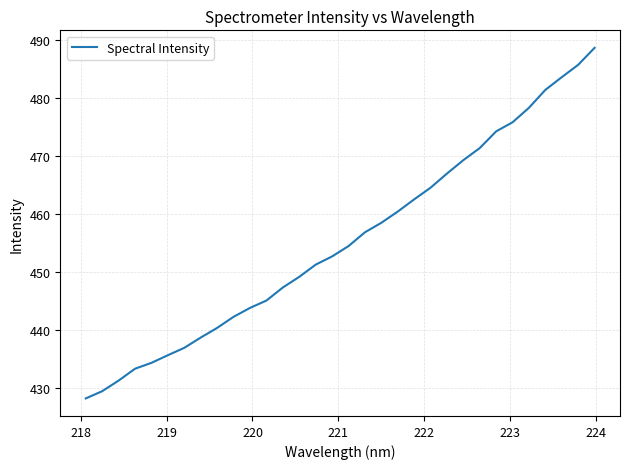

What is the smallest value displayed?

428.1